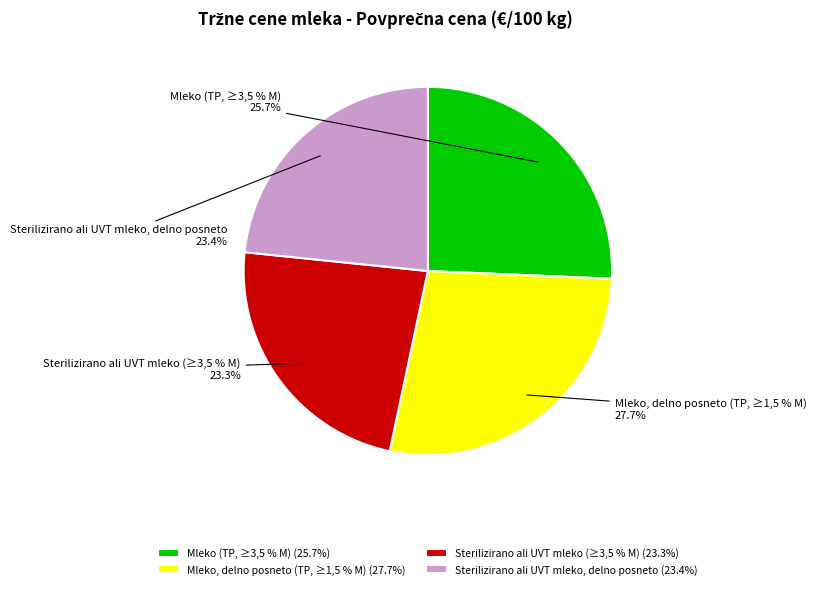

To the nearest percent, what is the average slice percentage?

25%